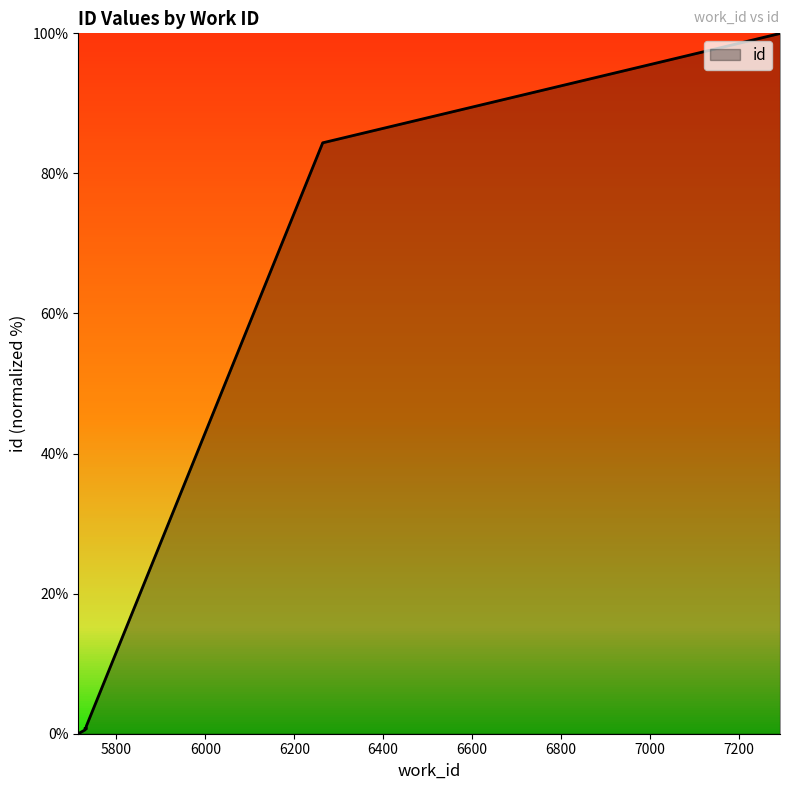

What is the difference between the maximum and second lowest values?

99.5